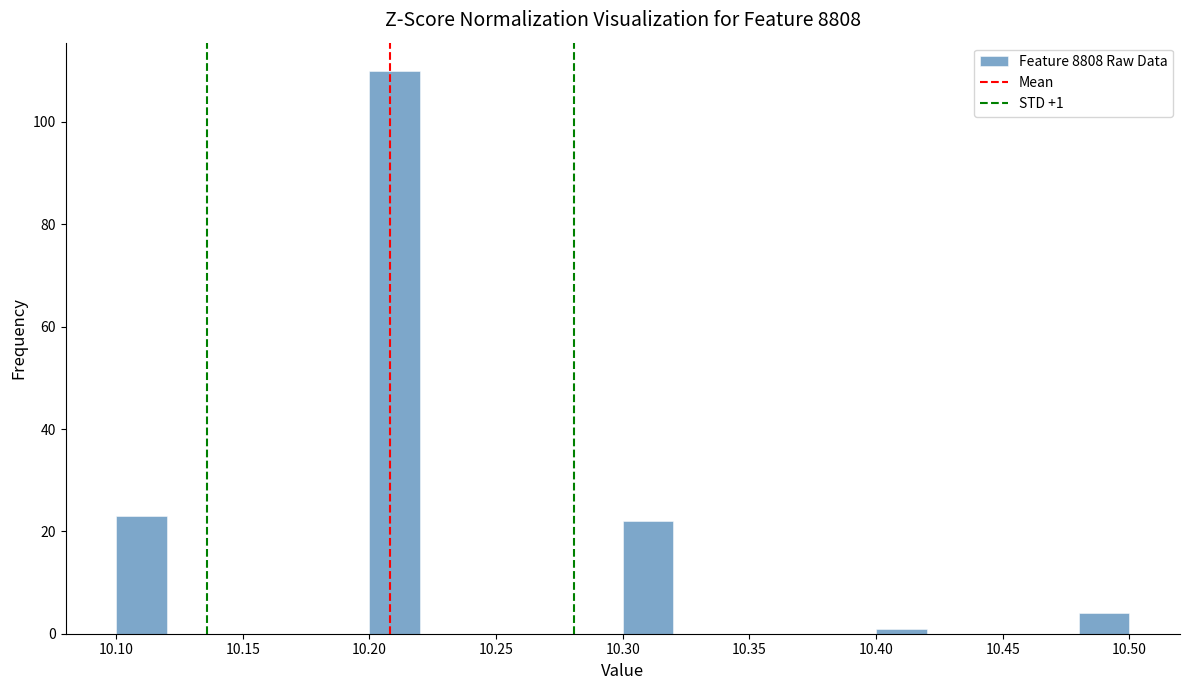

Which range on the x-axis has the tallest bar?

10.20 to 10.22